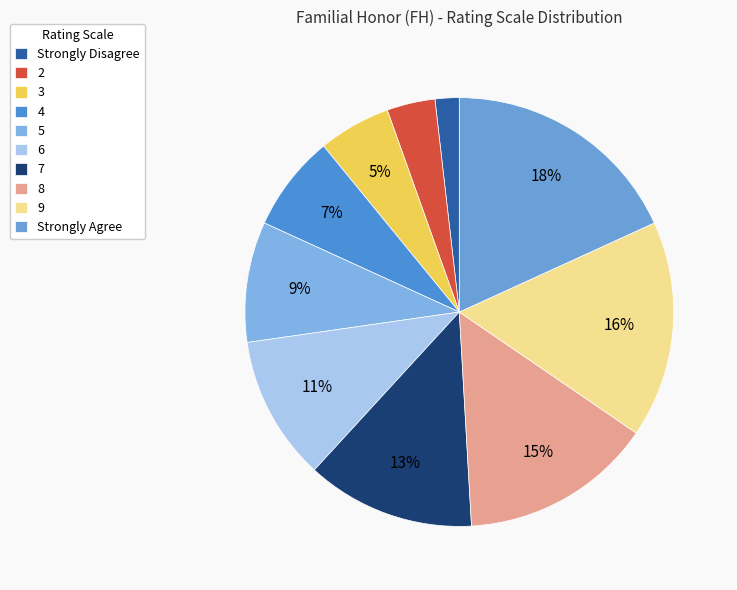

To the nearest percent, what portion does Strongly Agree represent?

18%